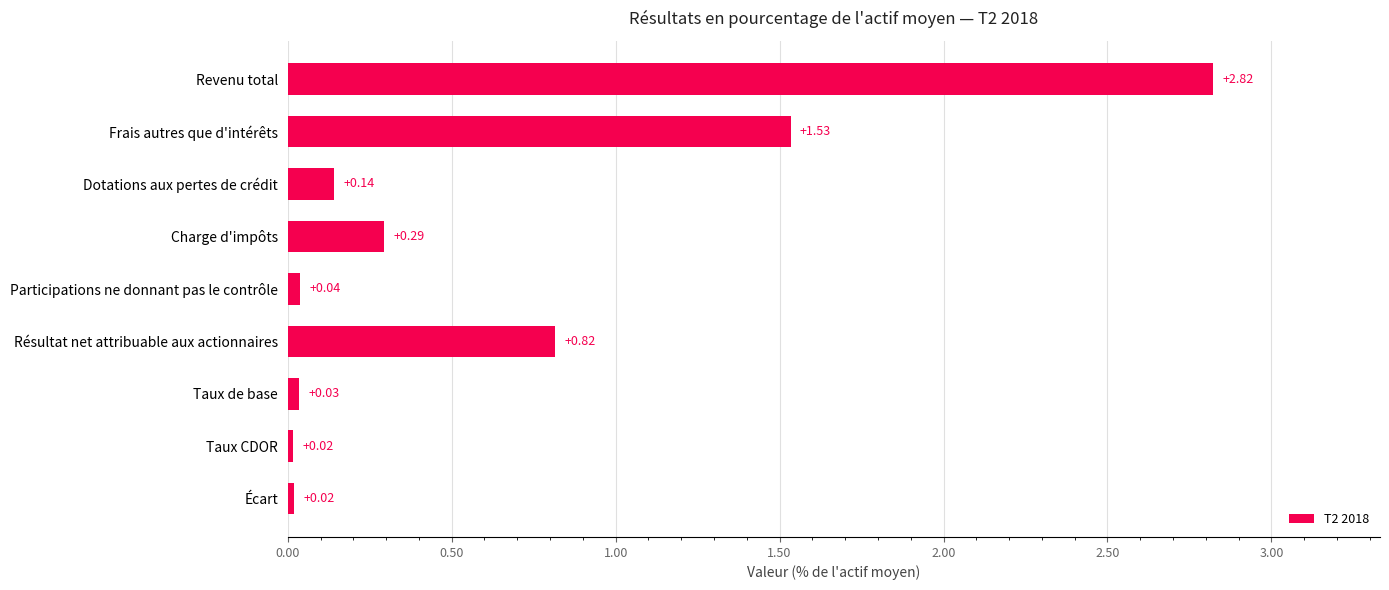

Where is the data nearest to the value 1?

Résultat net attribuable aux actionnaires